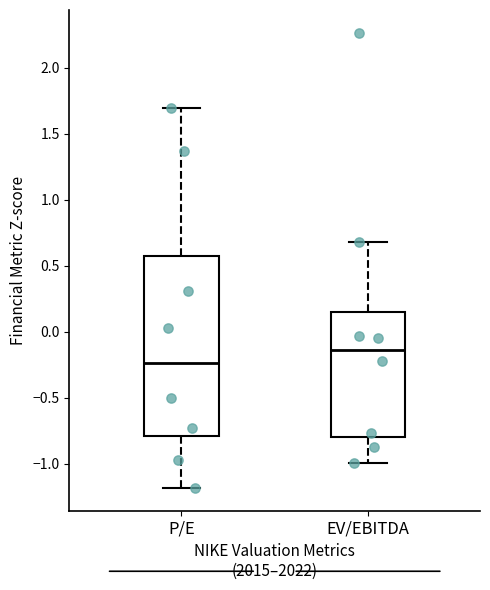

Where does the upper whisker of the box for EV/EBITDA end on the y-axis? The values are not printed on the chart, so give them approximately, as read against the axis.

0.70